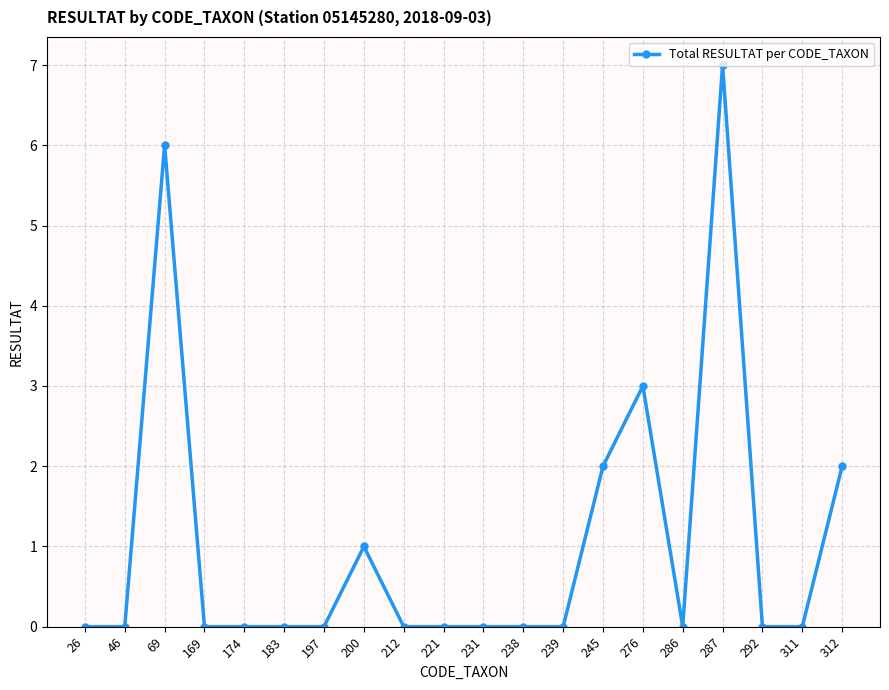

Does the chart display data point markers on the line(s)?

Yes